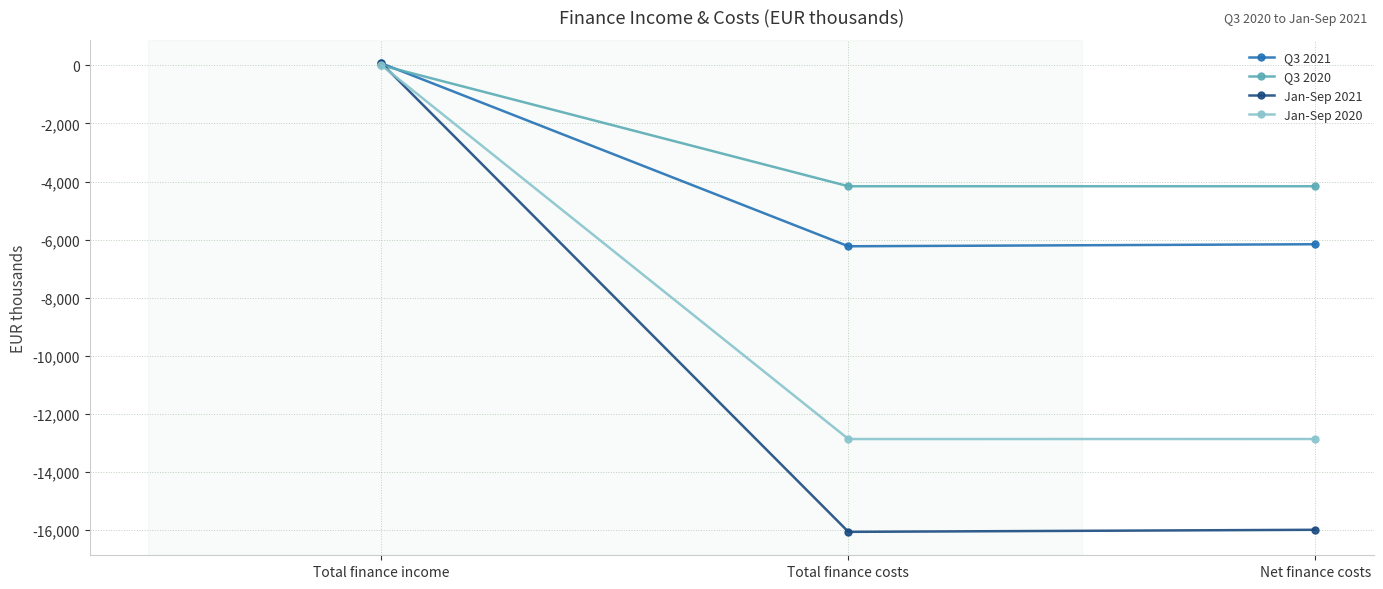

What is the sum of all Q3 2020 values?

-8320